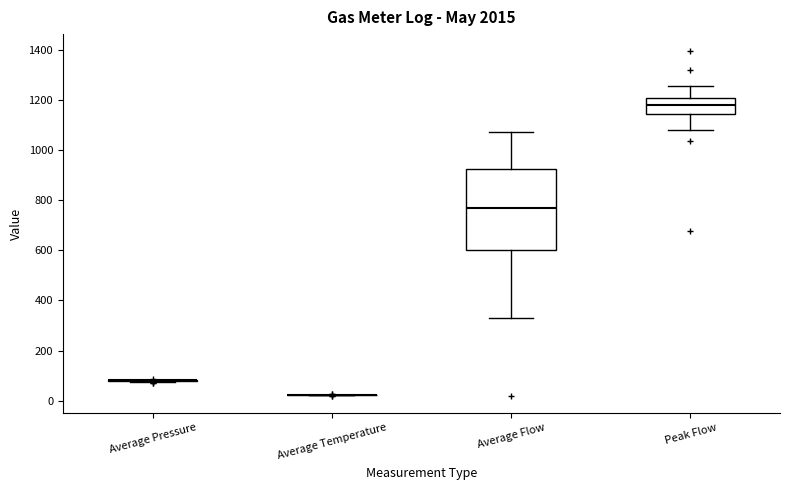

Reading left to right, read every box against the y-axis: the position of its median line, the range the box covers, and the ends of its whiskers. The values are not printed on the chart, so give them approximately, as read against the axis.

Average Pressure: box collapsed to a line at 80, whiskers 80 to 80
Average Temperature: box collapsed to a line at 20, whiskers 20 to 20
Average Flow: median 760, box 600 to 920, whiskers 340 to 1080
Peak Flow: median 1180, box 1140 to 1200, whiskers 1080 to 1260